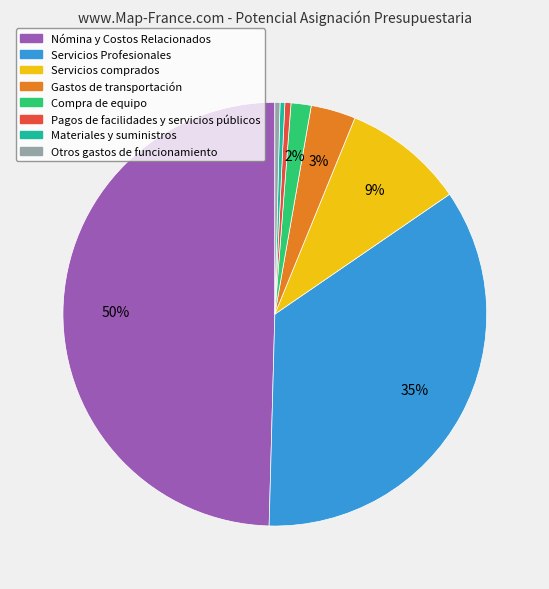

Do Compra de equipo and Servicios comprados together represent more than half of the pie?

No